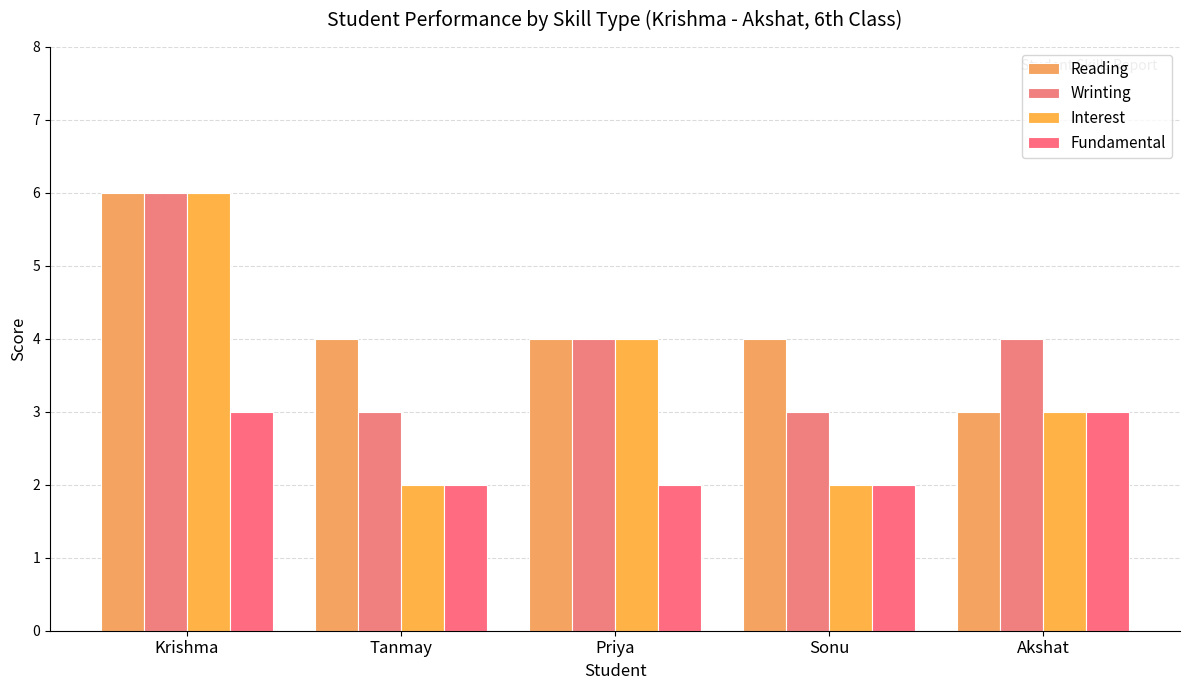

What is the difference between the maximum and minimum values in the Fundamental series?

1